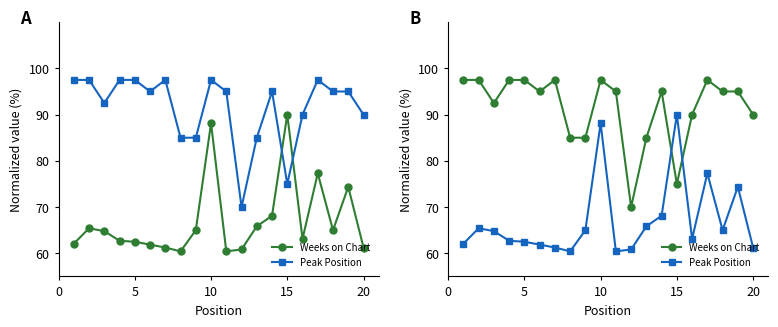

True or false: Peak Position has a value of 108.1 at 15.

False